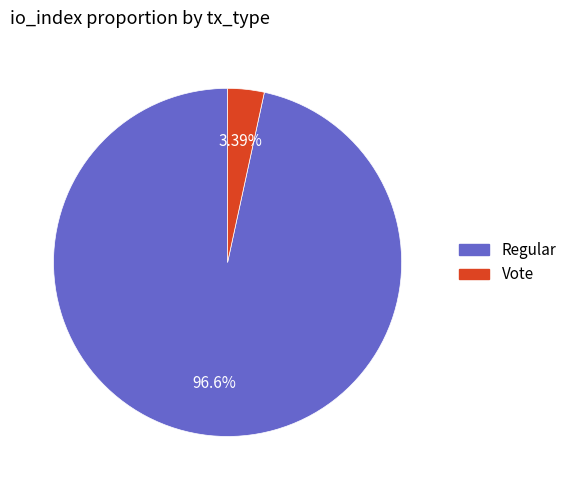

Is there any slice that represents more than half of the pie?

Yes